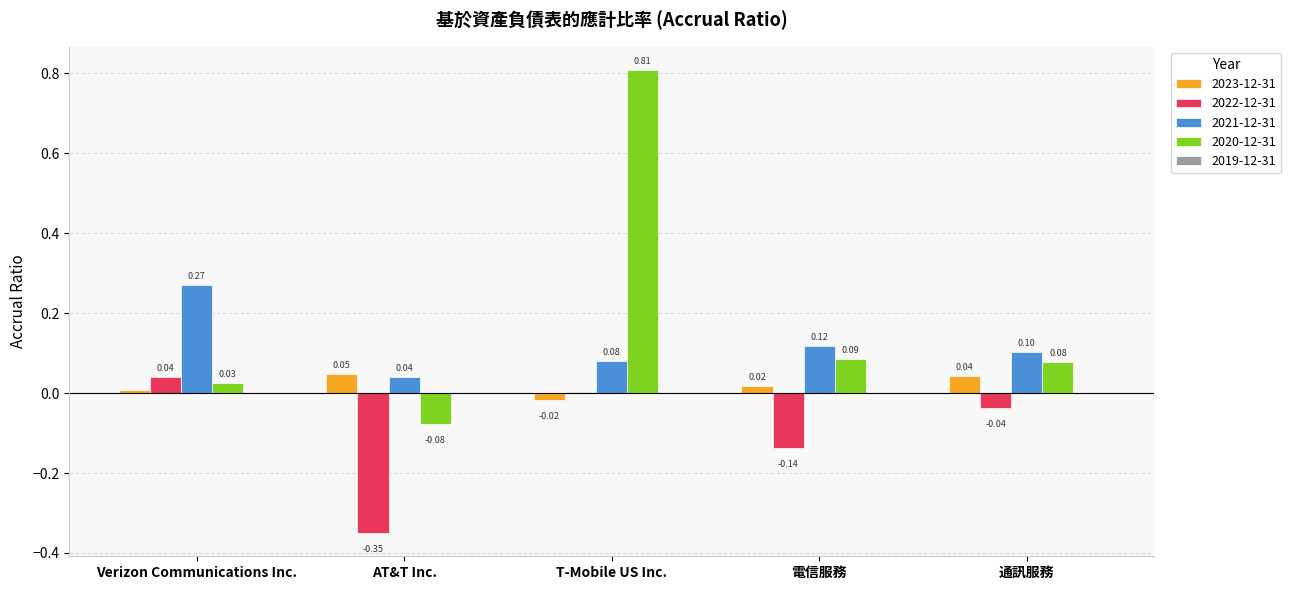

Where is 2022-12-31 nearest to the value 0?

T-Mobile US Inc.